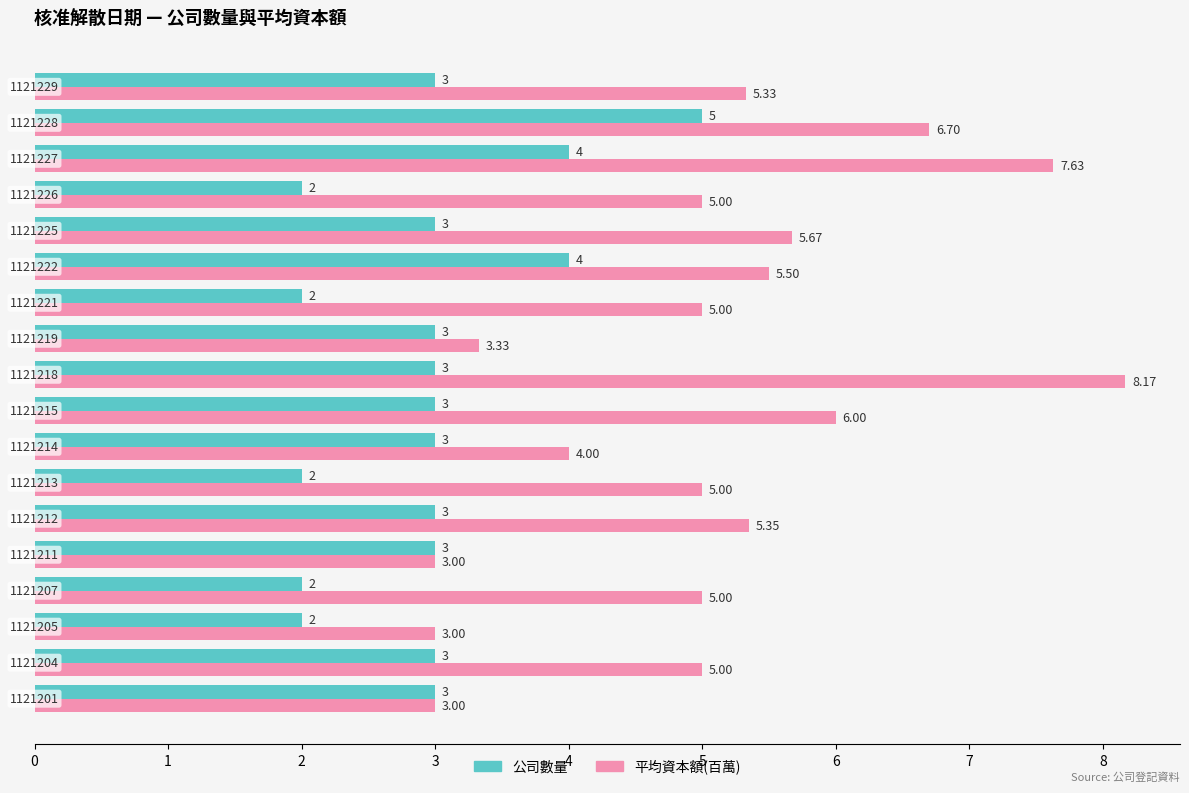

Which series has the largest range (max minus min)?

平均資本額(百萬)